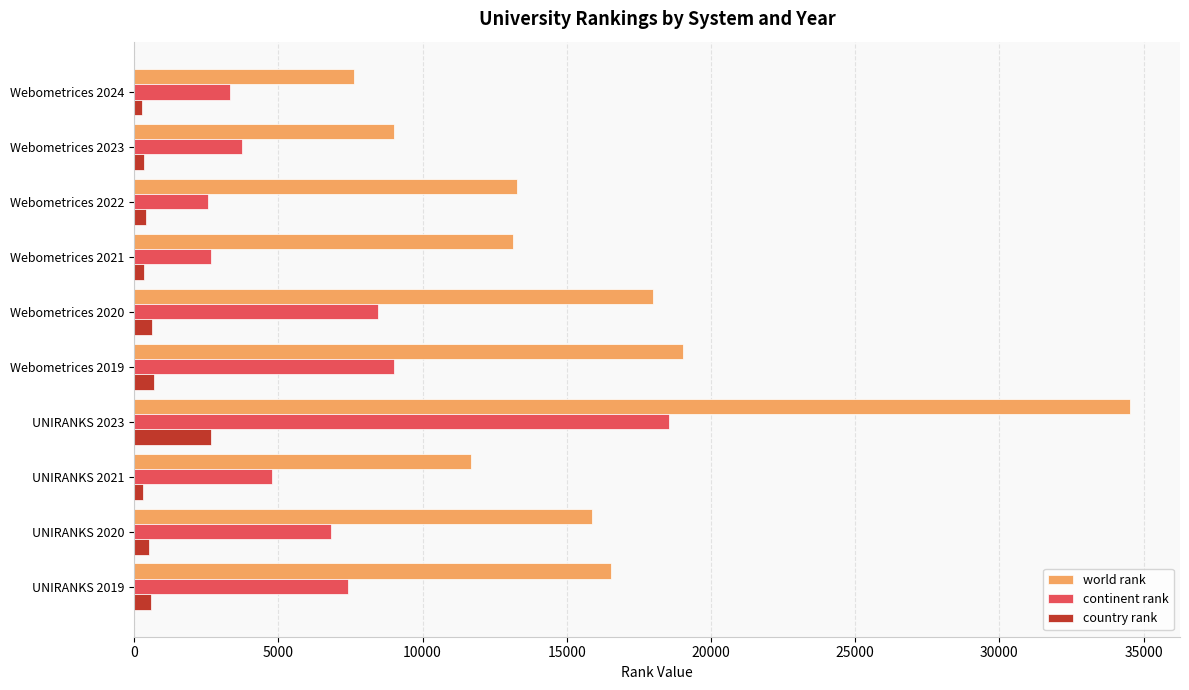

Which label corresponds to the largest value in the chart?

UNIRANKS 2023